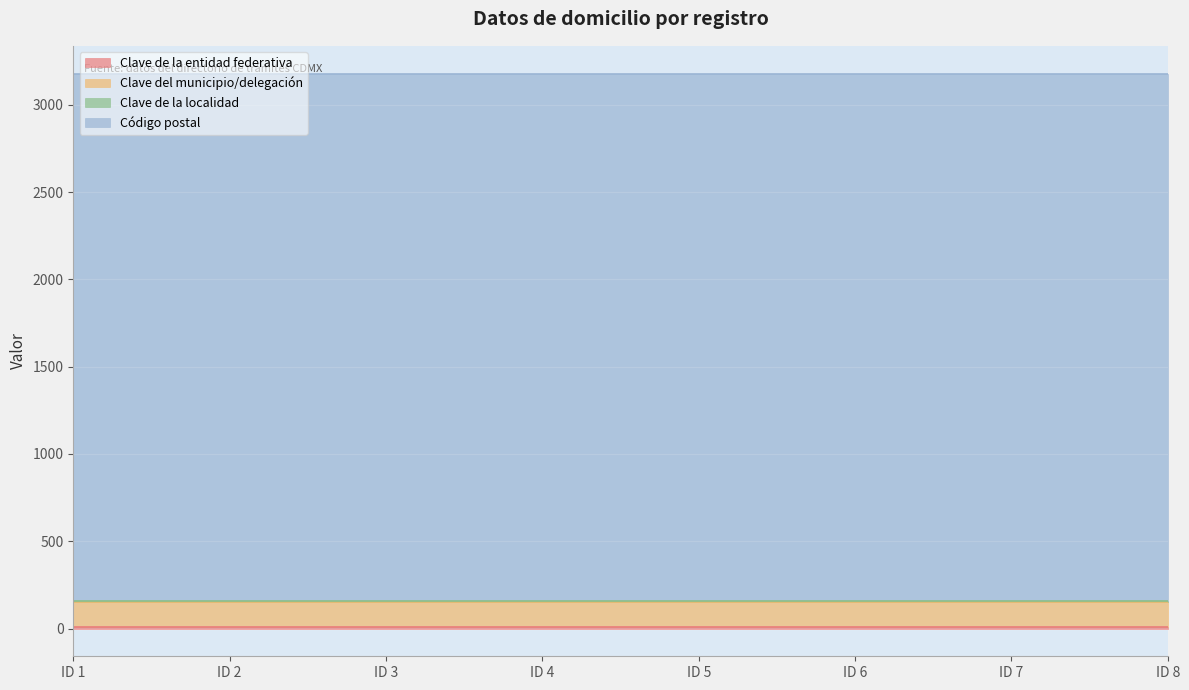

True or false: Clave de la localidad has a value of 9 at ID 4.

True